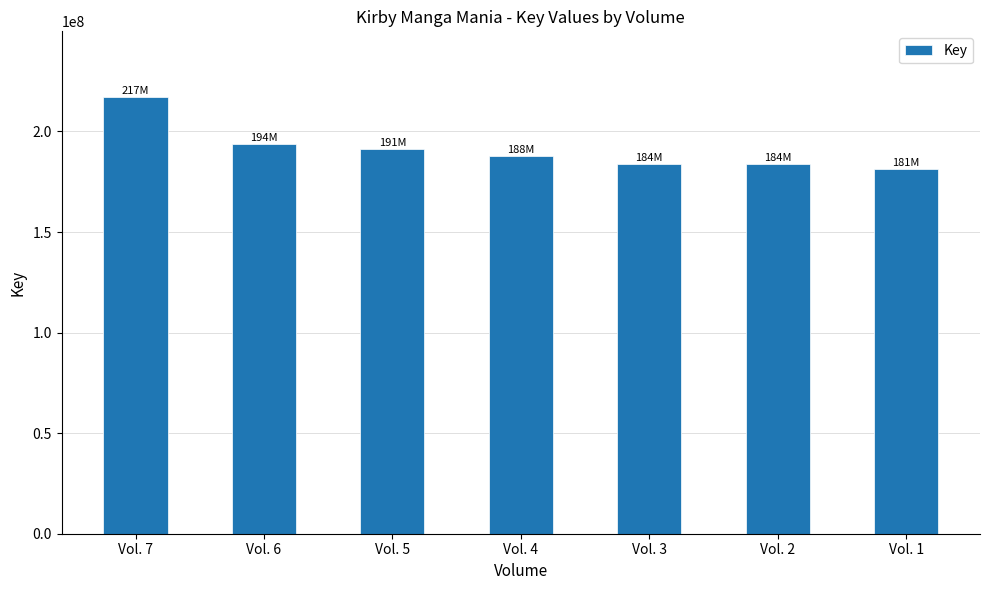

What is the greatest value displayed?

217216319